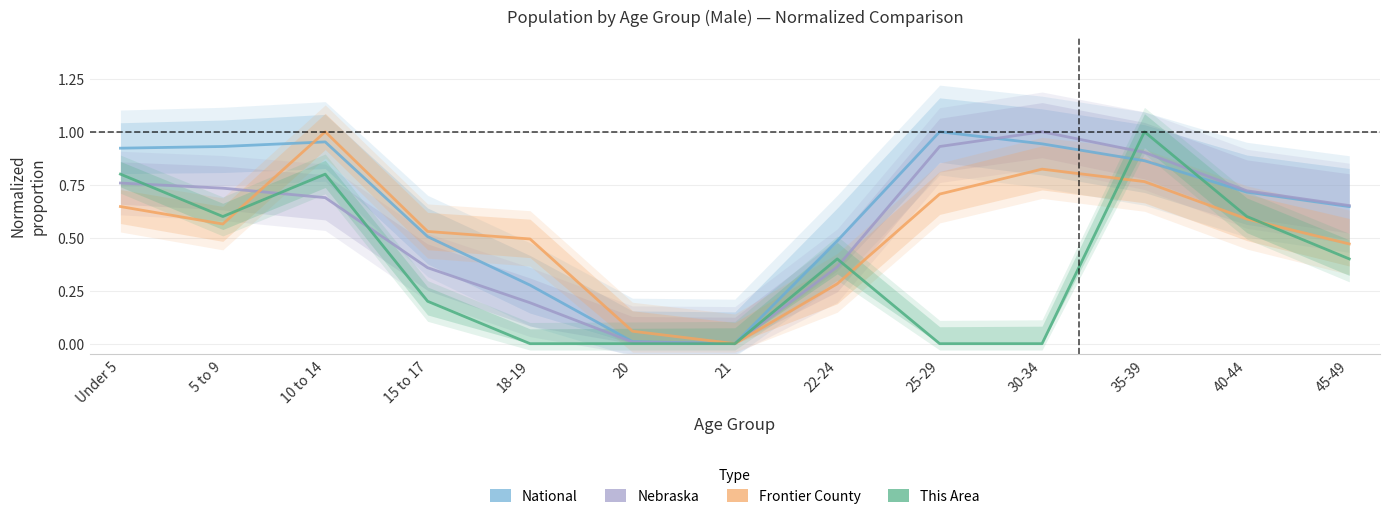

How many data points does each series have?

13